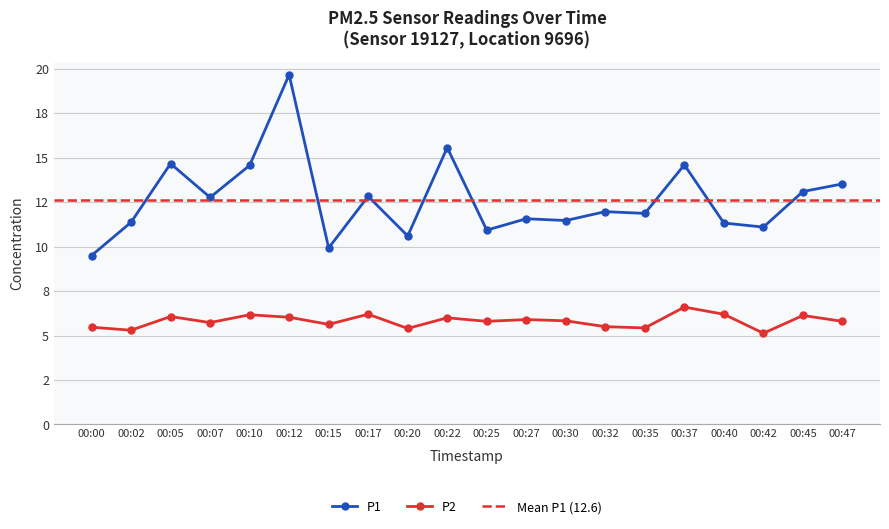

Between 00:45 and 00:30, which is larger?

00:45